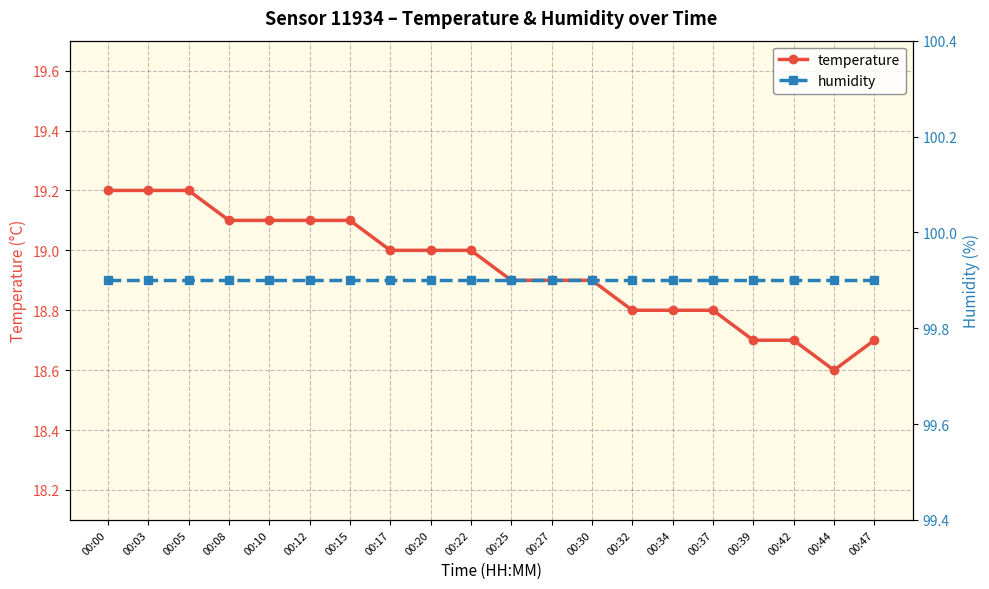

At which category does temperature reach its first local valley?

00:44